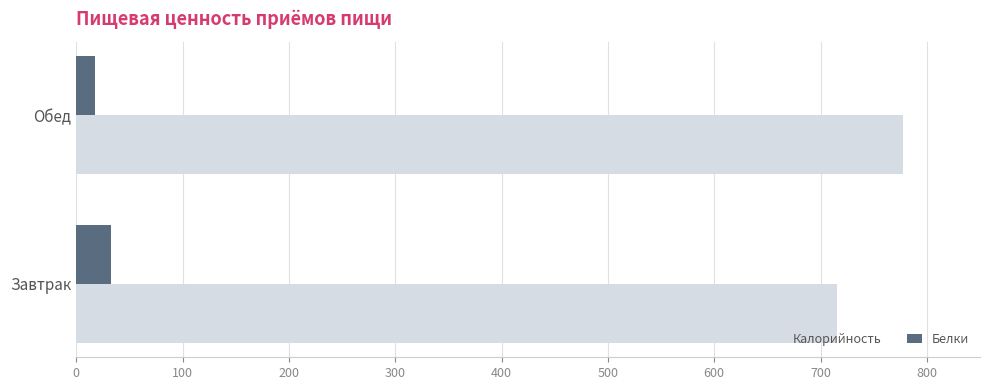

What are all the series names shown in the legend?

Калорийность, Белки